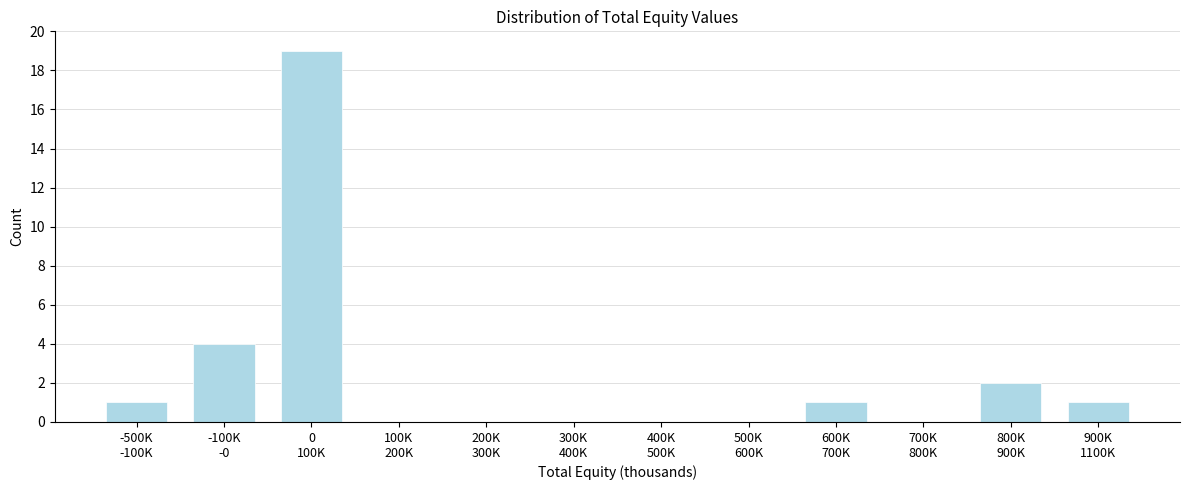

What is the greatest value displayed?

19